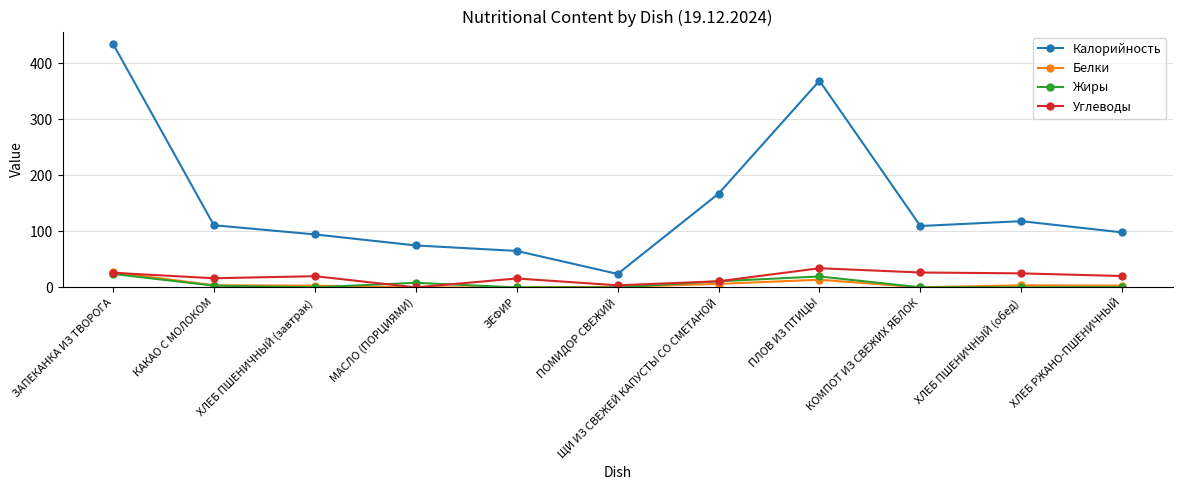

True or false: Углеводы has a value of 10.7 at ПЛОВ ИЗ ПТИЦЫ.

False